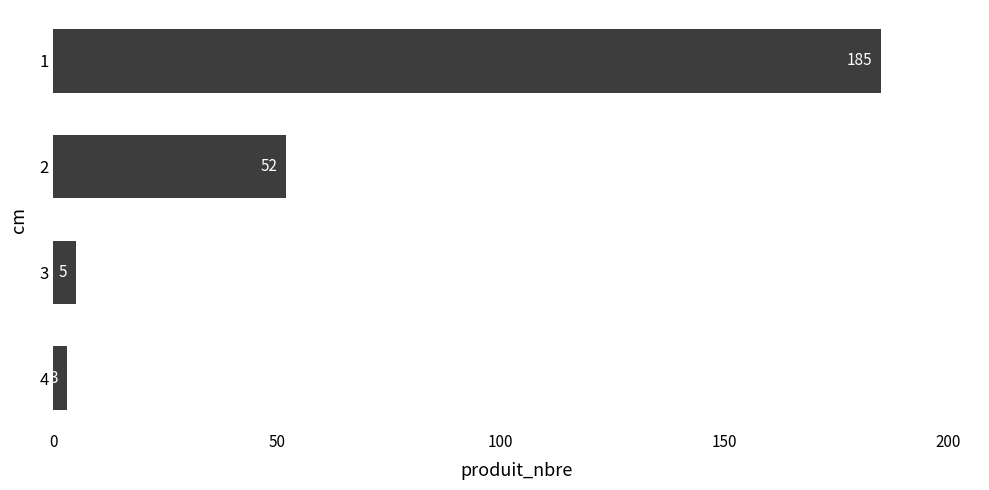

Approximately how many times larger is the value at 4 compared to 3?

0.6